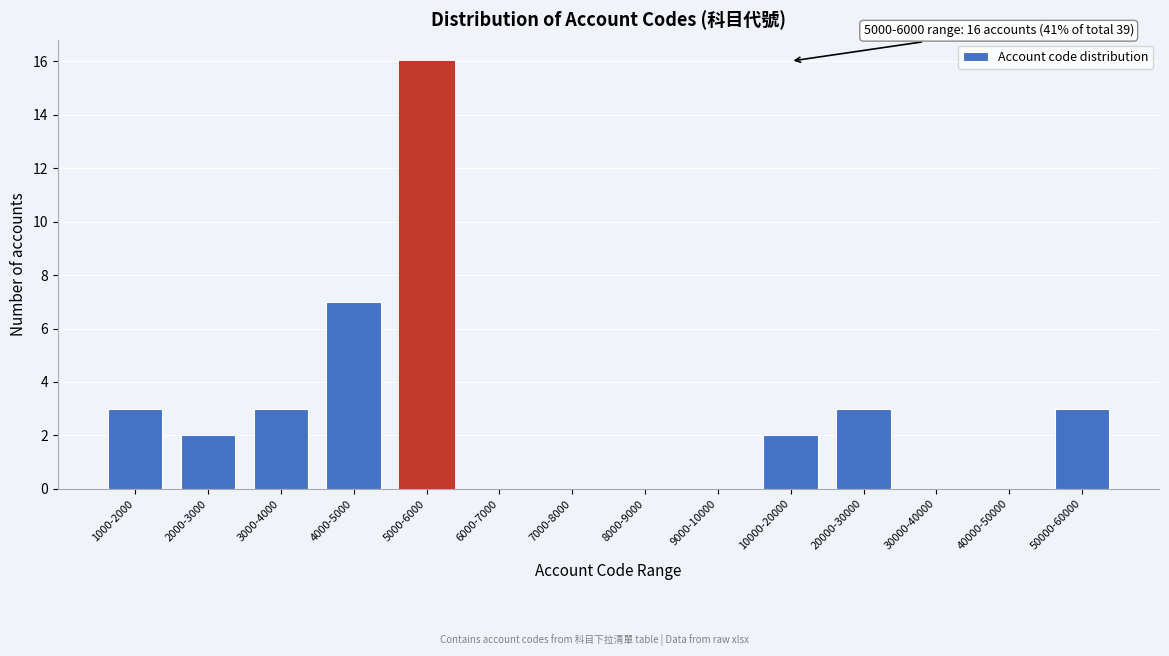

Reading left to right, list all the values displayed in this chart.

1000-2000=3	2000-3000=2	3000-4000=3	4000-5000=7	5000-6000=16	6000-7000=0	7000-8000=0	8000-9000=0	9000-10000=0	10000-20000=2	20000-30000=3	30000-40000=0	40000-50000=0	50000-60000=3